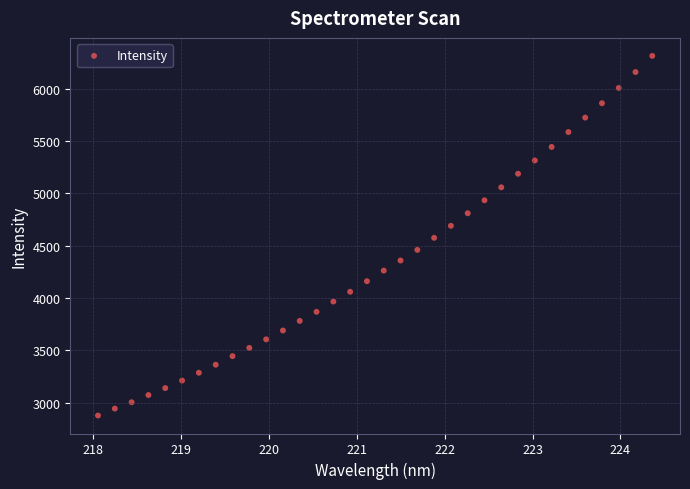

What is the range of X values (max minus min)?

6.3